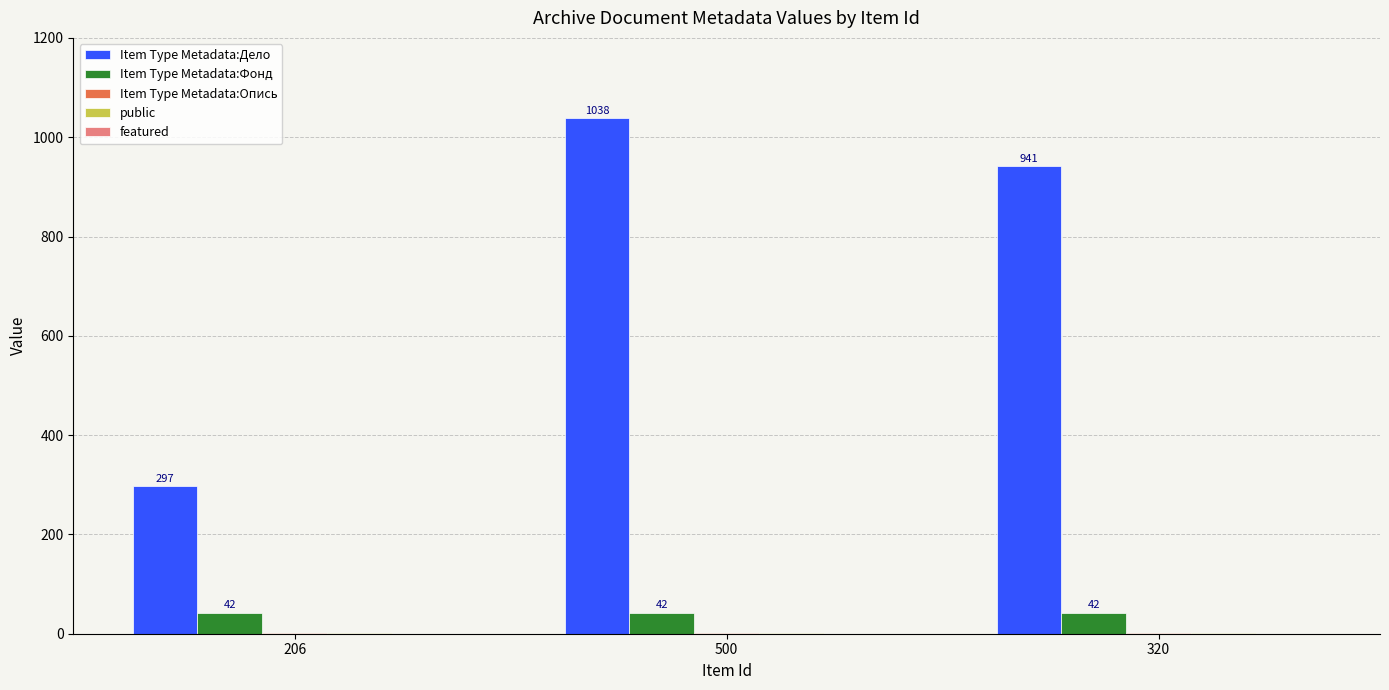

At which label does Item Type Metadata:Дело reach its peak?

500